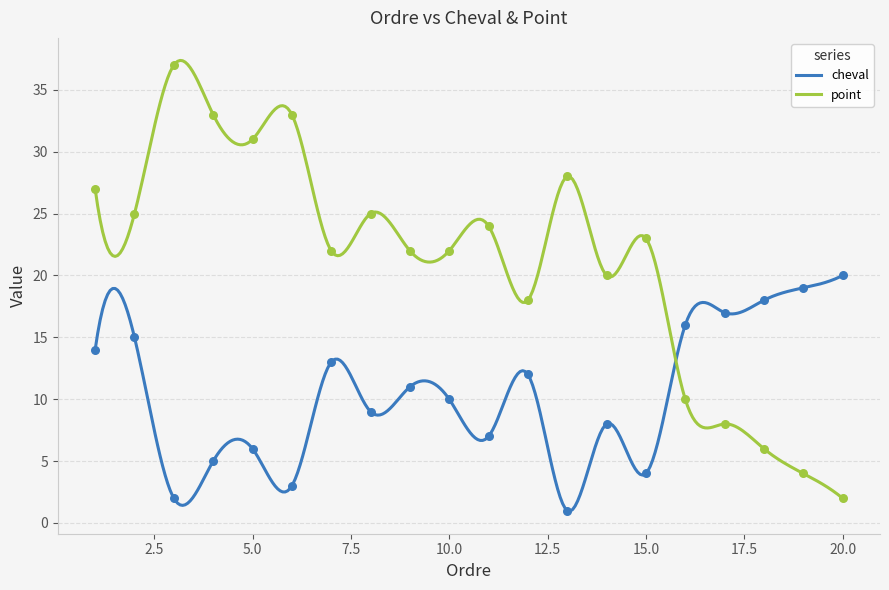

At which category is the sum across all series the highest?

1